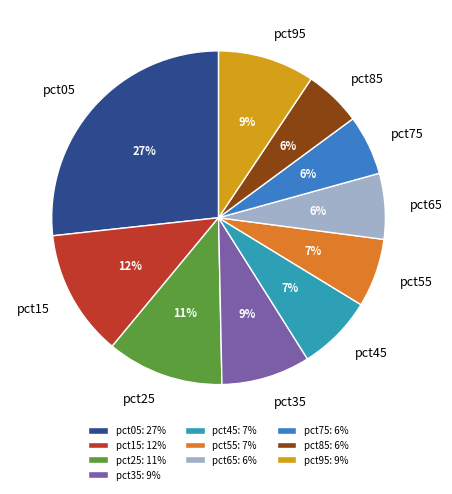

Do pct55 and pct05 together represent more than half of the pie?

No